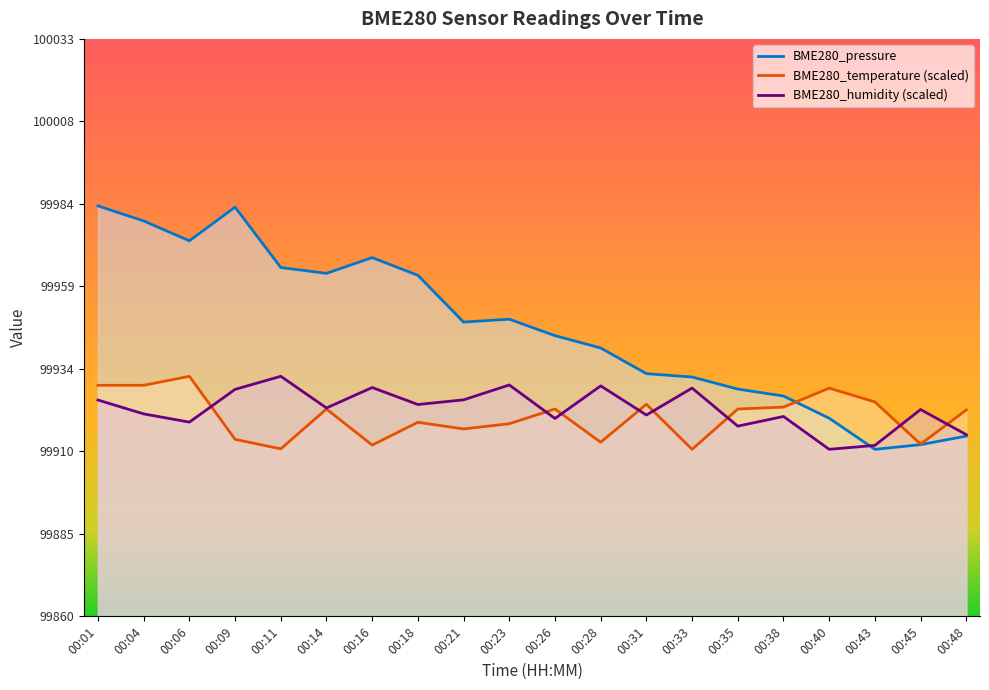

In BME280_pressure, how many points are lower than both neighbors (excluding endpoints)?

4